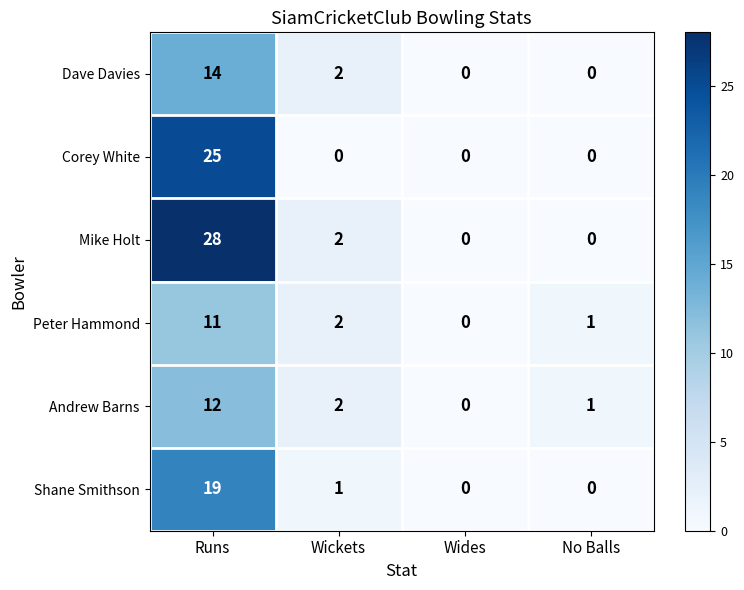

Reading left to right, transcribe all the data shown in this chart.

Dave Davies: 14	2	0	0
Corey White: 25	0	0	0
Mike Holt: 28	2	0	0
Peter Hammond: 11	2	0	1
Andrew Barns: 12	2	0	1
Shane Smithson: 19	1	0	0